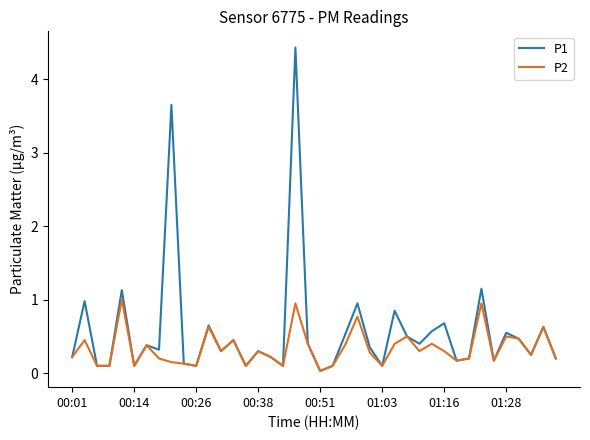

Rank the series by their maximum value, from highest to lowest.

P1, P2